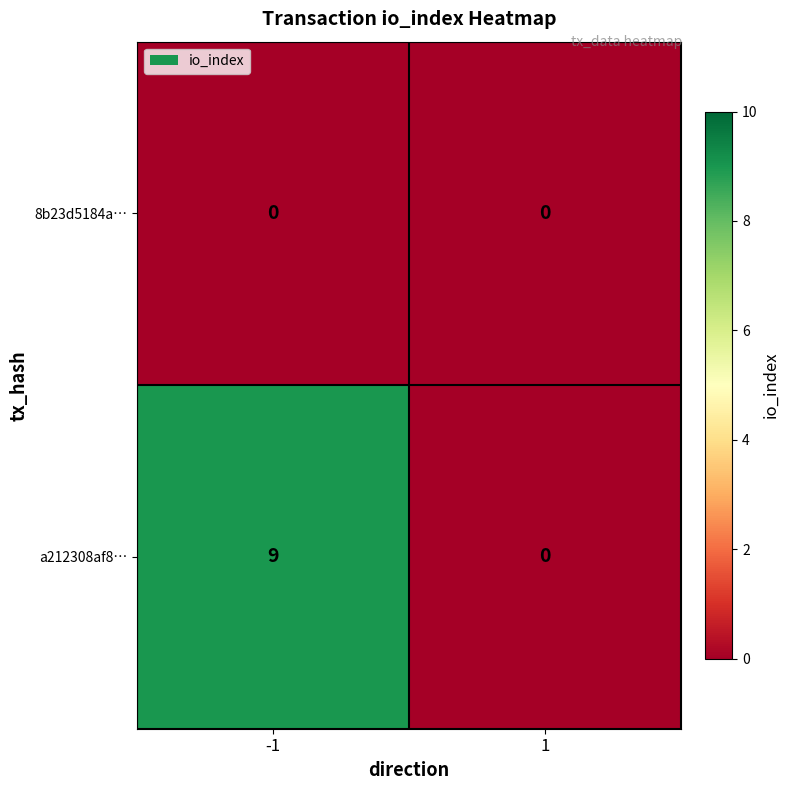

Between -1 and 1, which series saw the biggest shift?

a212308af8…